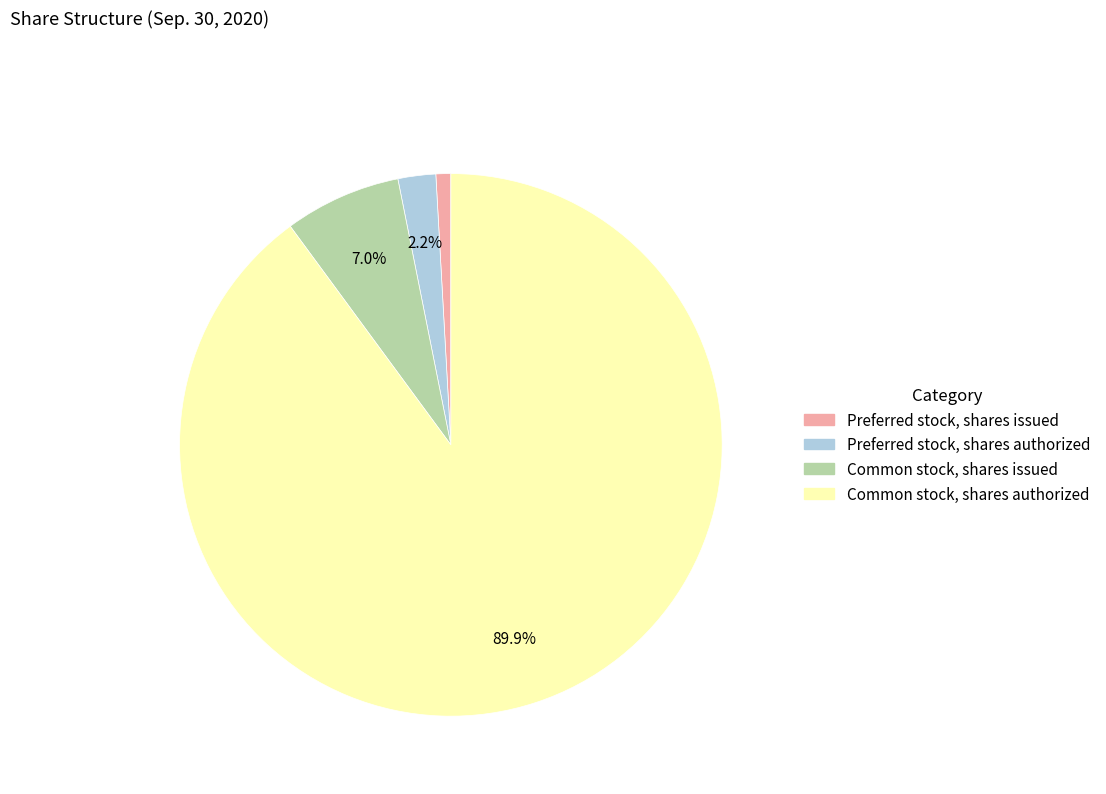

To the nearest percent, what portion does Preferred stock, shares issued represent?

1%